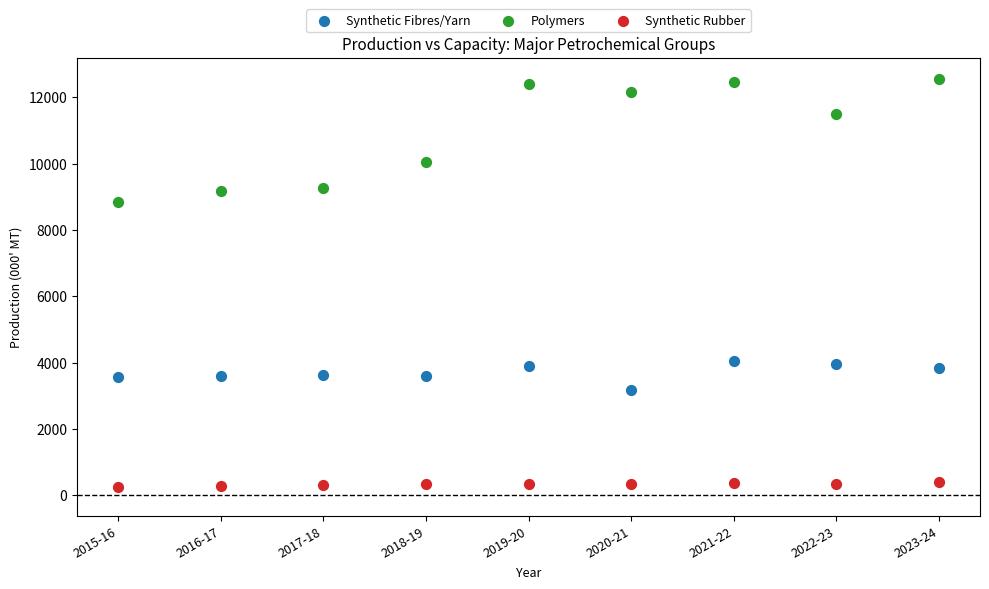

Which series has the largest Y range (max minus min)?

Polymers